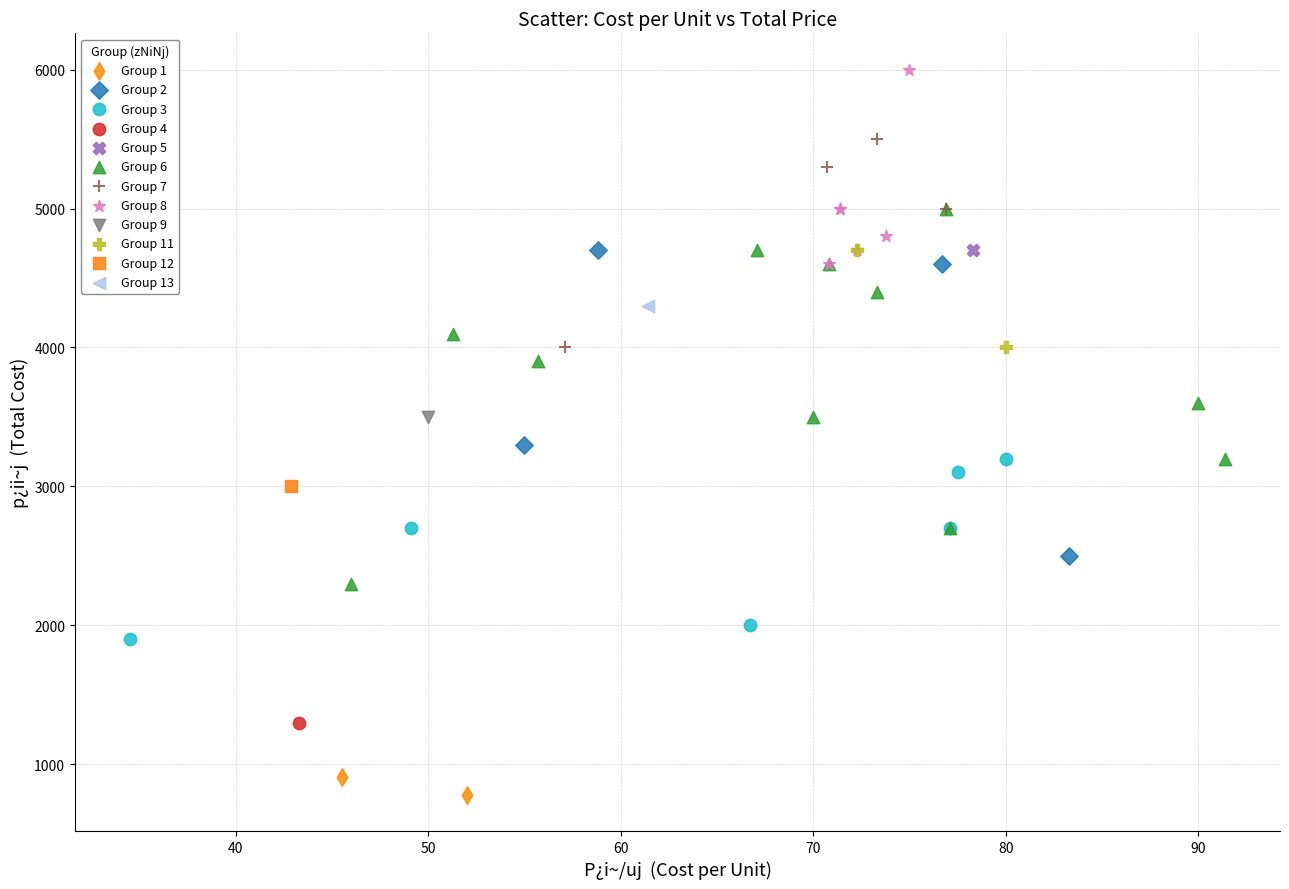

What are all the series names shown in the legend?

Group 1, Group 2, Group 3, Group 4, Group 5, Group 6, Group 7, Group 8, Group 9, Group 11, Group 12, Group 13